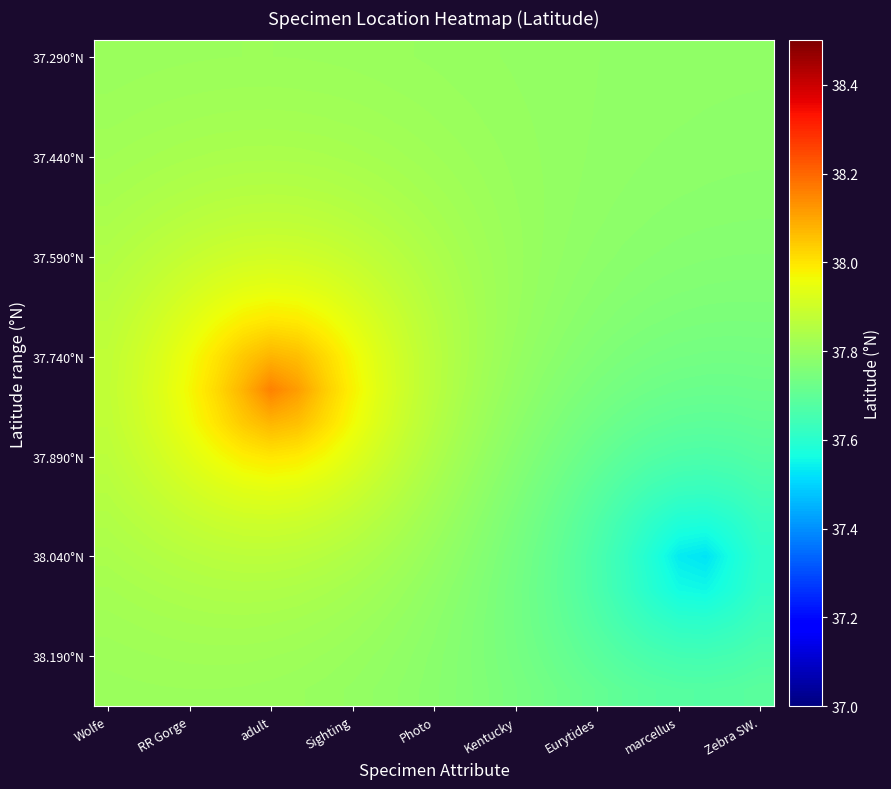

At how many categories does at least one series exceed 37?

25